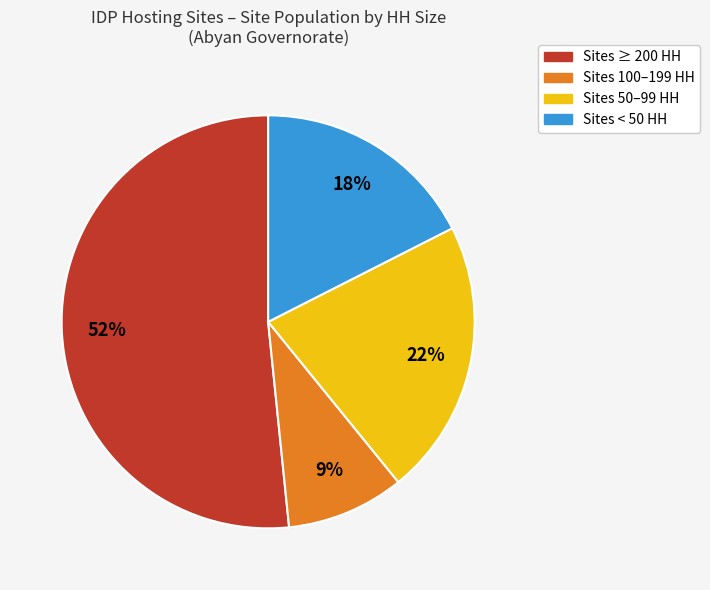

To the nearest percent, what is the average slice percentage?

25%